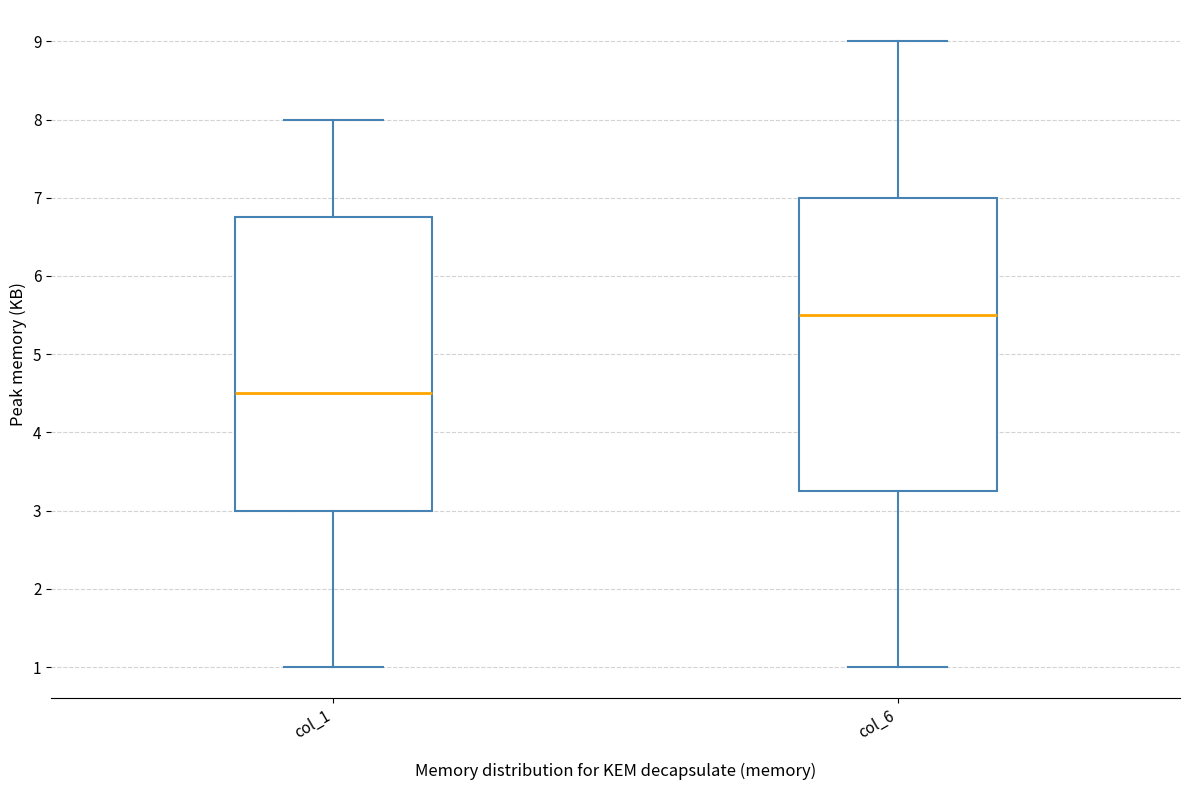

Where is the upper edge of the box for col_1 on the y-axis? The values are not printed on the chart, so give them approximately, as read against the axis.

6.8